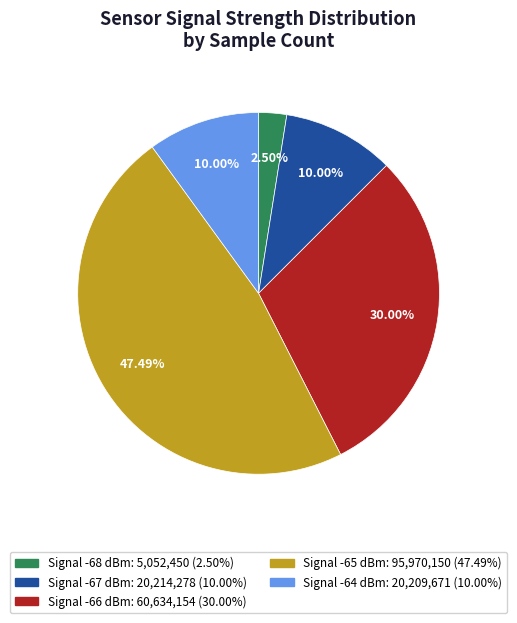

Is there any slice that represents more than half of the pie?

No